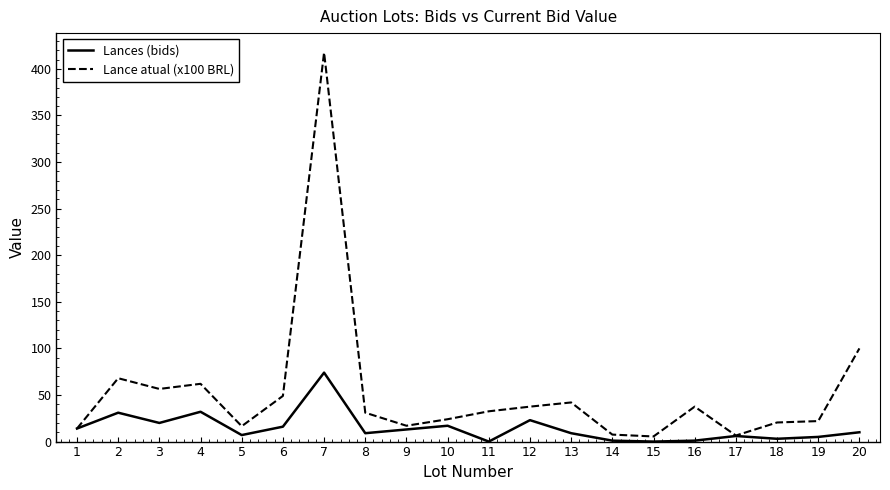

What is the highest value of the Lance atual (x100 BRL) series?

417.5